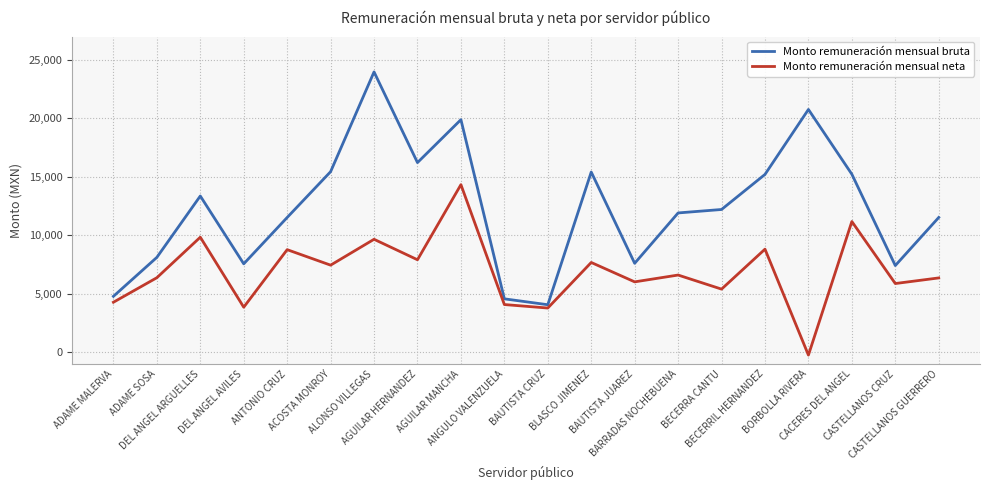

What is the highest value of the Monto remuneración mensual neta series?

14333.8